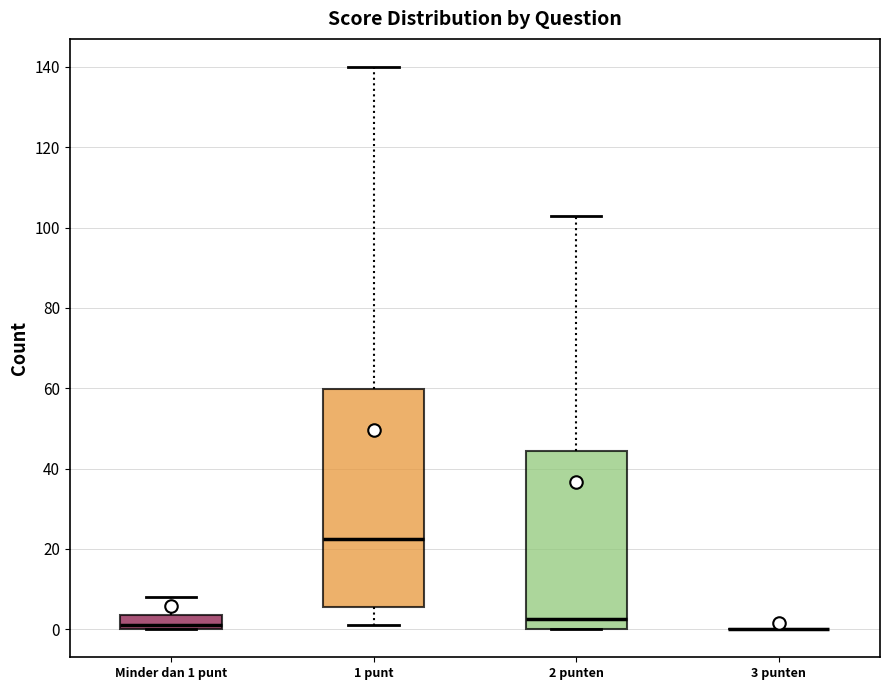

Reading left to right, transcribe this box plot: for each box, give where its median line is, the range the box spans, and where its two whiskers end, as read against the y-axis. The values are not printed on the chart, so give them approximately, as read against the axis.

Minder dan 1 punt: median 2, box 0 to 4, whiskers 0 to 8
1 punt: median 22, box 6 to 60, whiskers 2 to 140
2 punten: median 2, box 0 to 44, whiskers 0 to 104
3 punten: box collapsed to a line at 0, whiskers 0 to 0